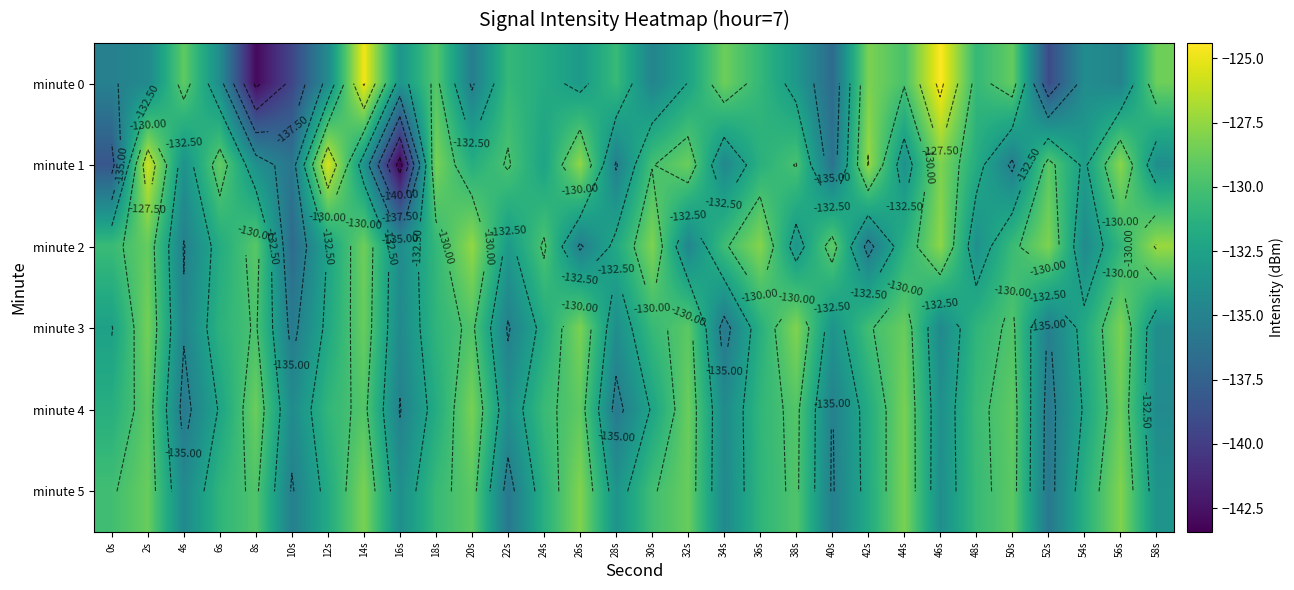

Which has a higher value, 58s or 18s?

58s